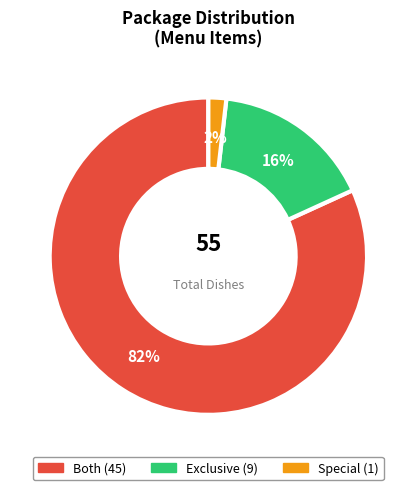

To the nearest percent, what is the difference between the Both and Special slice percentages?

80%